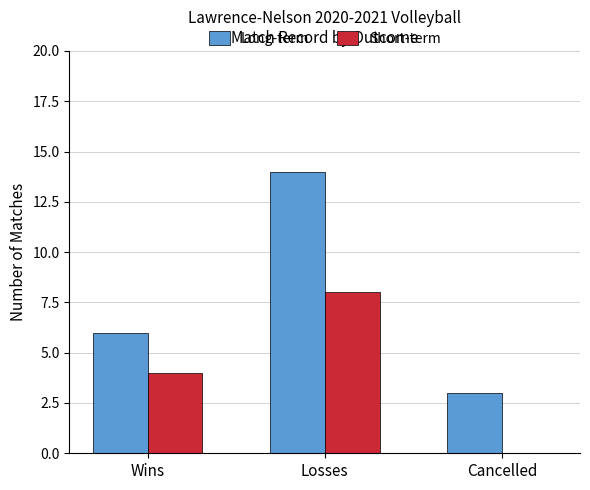

What is the sum of all Long-term values?

23